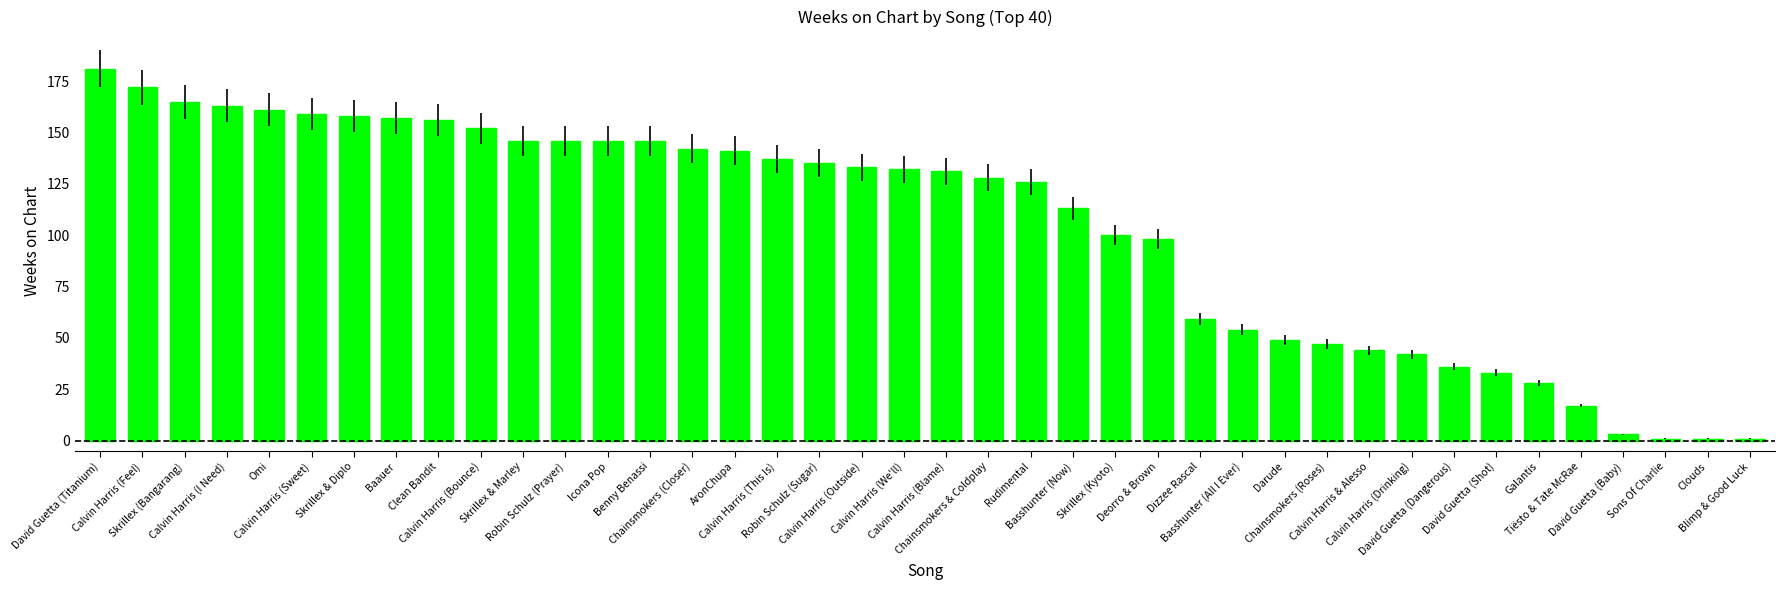

What is the difference between the second highest and second lowest values?

171